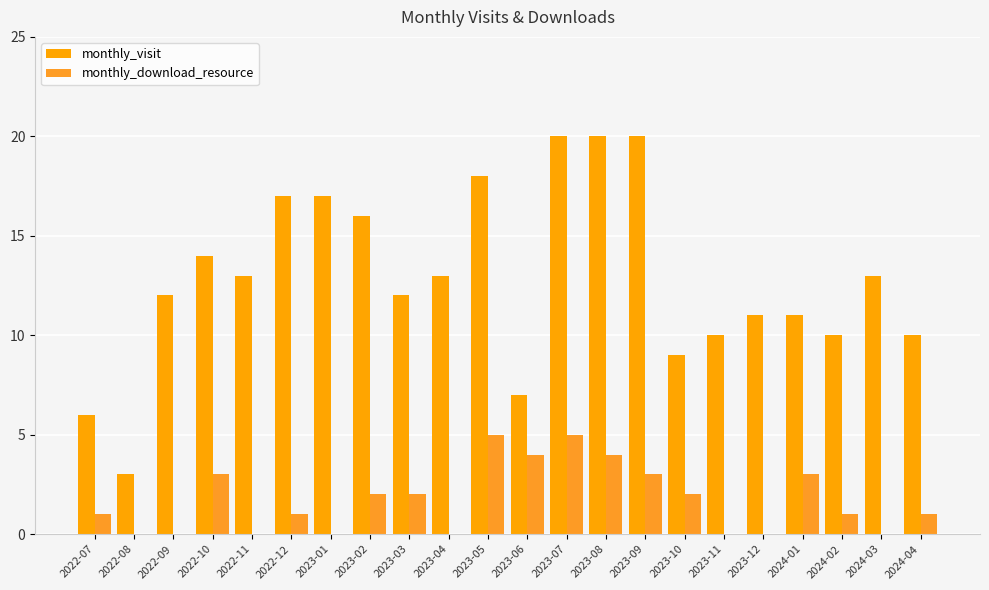

How many groups of bars are there?

22